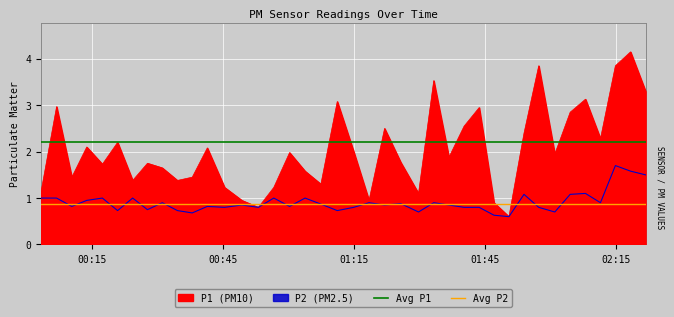

What is the value of the Avg P2 point at the 2nd from the left?

0.9